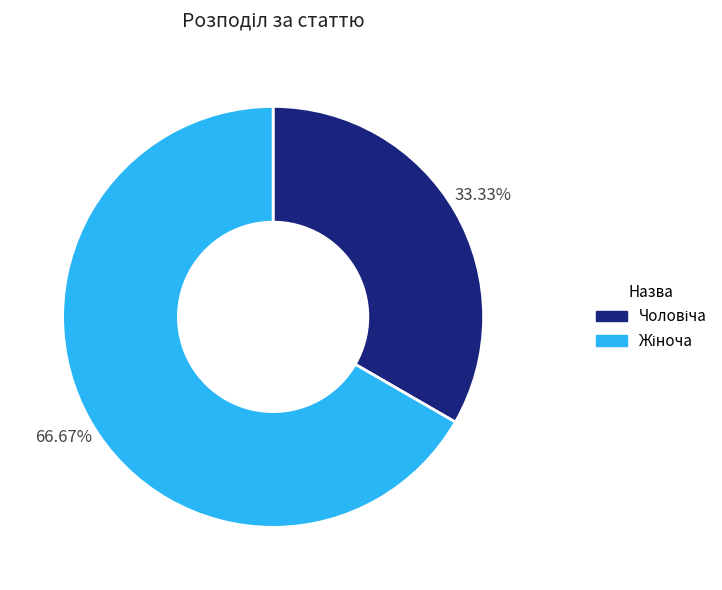

Count the number of slices in the pie.

2